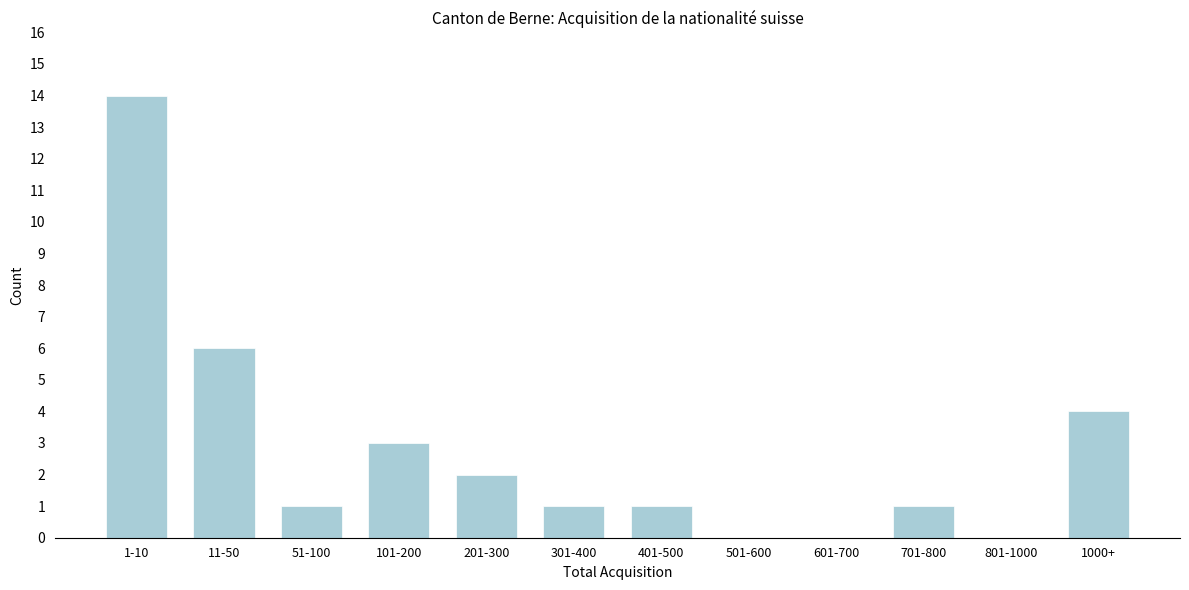

Reading left to right, what are all the values shown in this chart?

1-10=14	11-50=6	51-100=1	101-200=3	201-300=2	301-400=1	401-500=1	501-600=0	601-700=0	701-800=1	801-1000=0	1000+=4